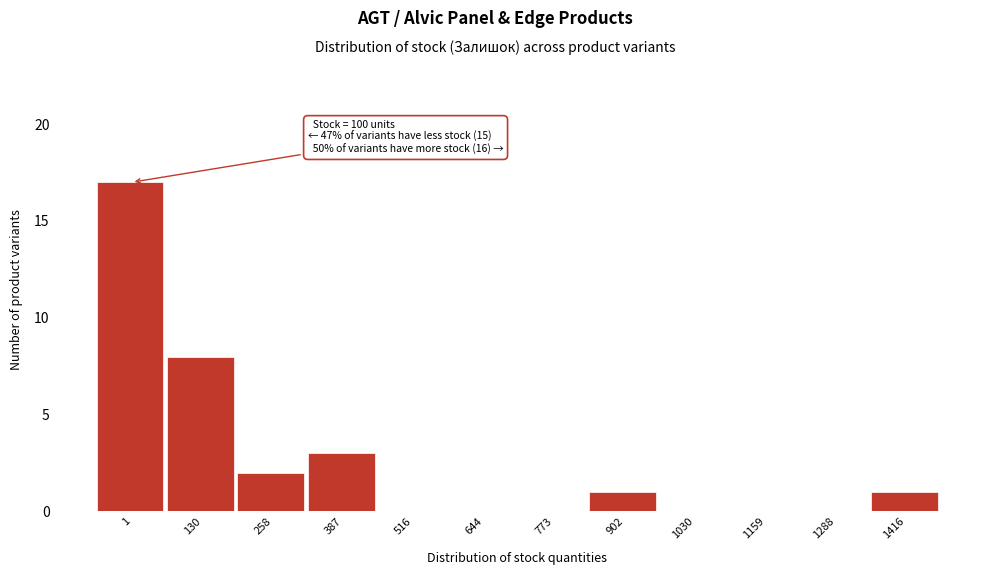

Reading left to right, what are all the values shown in this chart?

1=17	130=8	258=2	387=3	516=0	644=0	773=0	902=1	1030=0	1159=0	1288=0	1416=1